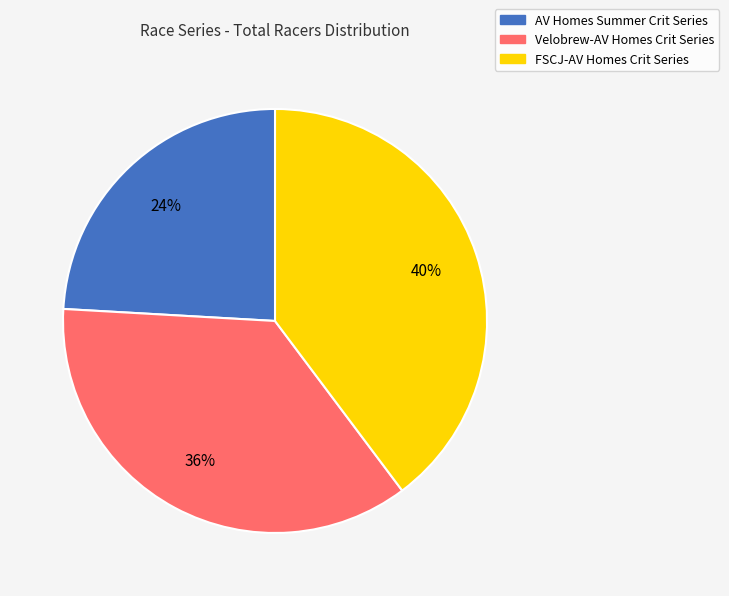

To the nearest percent, what is the difference between the FSCJ-AV Homes Crit Series and AV Homes Summer Crit Series slice percentages?

16%